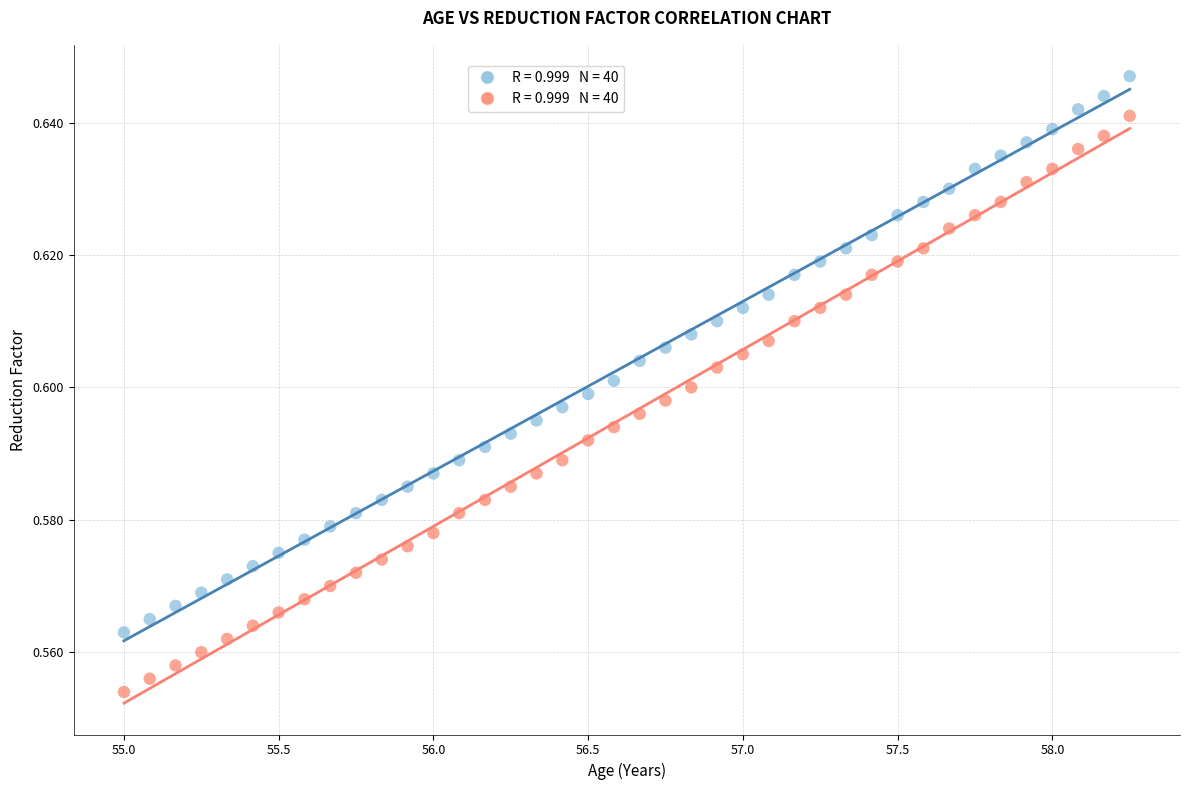

Across all data points, what is the range of X values (max minus min)?

3.2